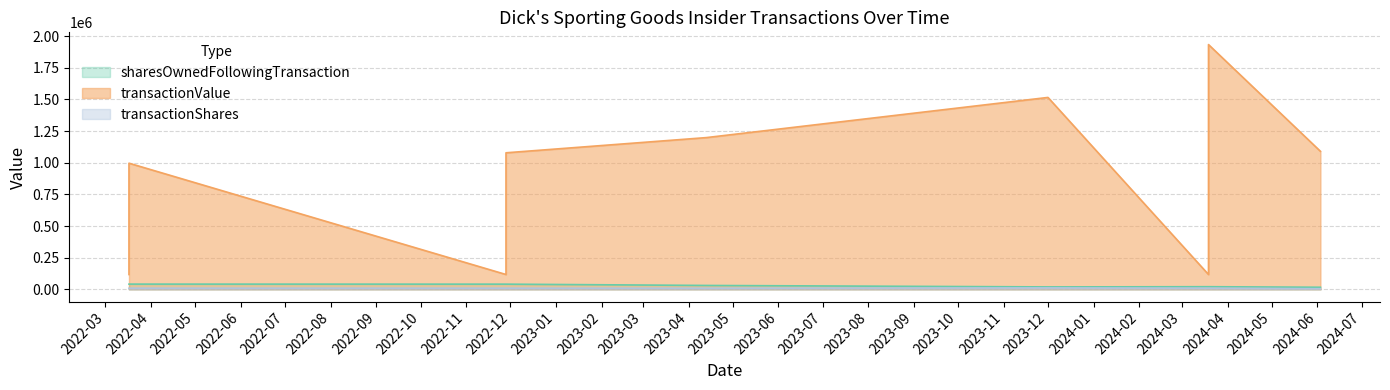

Reading left to right, what are all the values shown in this chart?

transactionValue: 2024-06-03=1090118	2024-03-19=117175	2024-03-19=1933110	2023-12-01=1515650	2023-04-13=1198400	2022-11-28=117162	2022-11-28=1078402	2022-03-17=117162	2022-03-17=996336
transactionShares: 2024-06-03=4910	2024-03-19=9140	2024-03-19=9140	2023-12-01=11540	2023-04-13=8560	2022-11-28=9139	2022-11-28=9139	2022-03-17=9139	2022-03-17=9139
sharesOwnedFollowingTransaction: 2024-06-03=16504	2024-03-19=20856	2024-03-19=20856	2023-12-01=19172	2023-04-13=30712	2022-11-28=41048	2022-11-28=41048	2022-03-17=41351	2022-03-17=41351